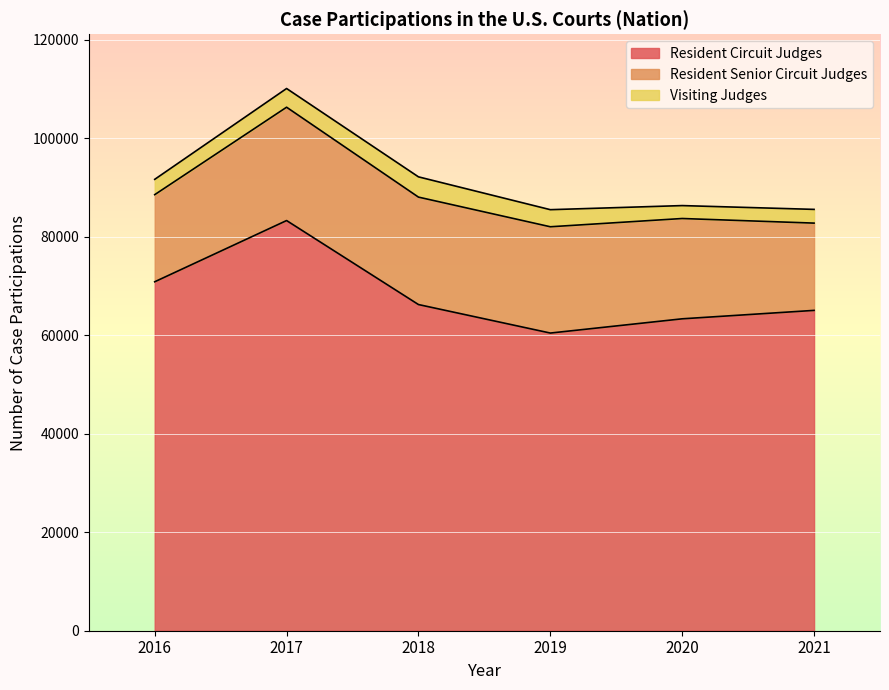

Reading left to right, list all the values displayed in this chart.

Resident Circuit Judges: 70881	83316	66254	60464	63357	65069
Resident Senior Circuit Judges: 17693	23019	21823	21589	20374	17727
Visiting Judges: 3112	3802	4115	3472	2625	2788